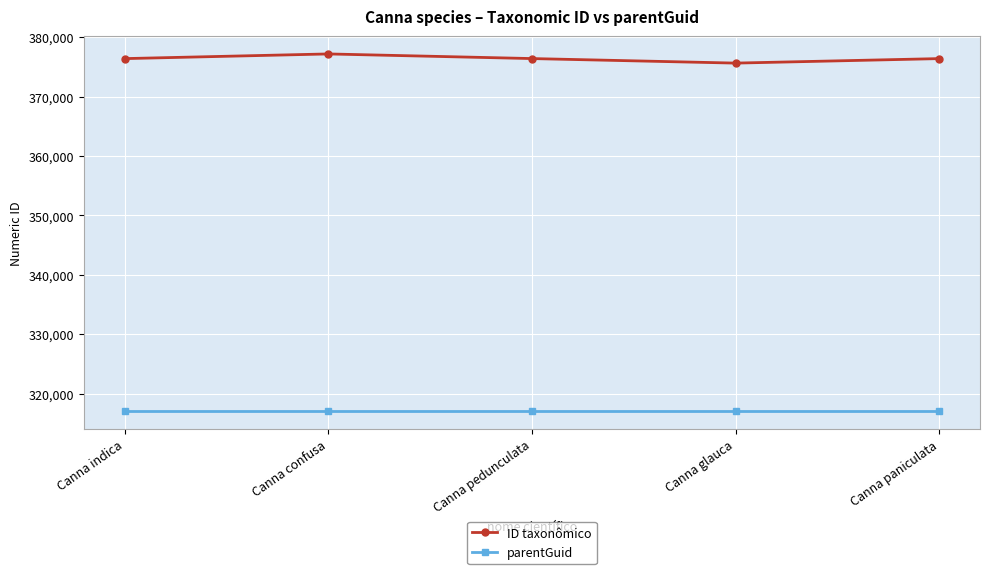

How many lines are shown in the chart?

2